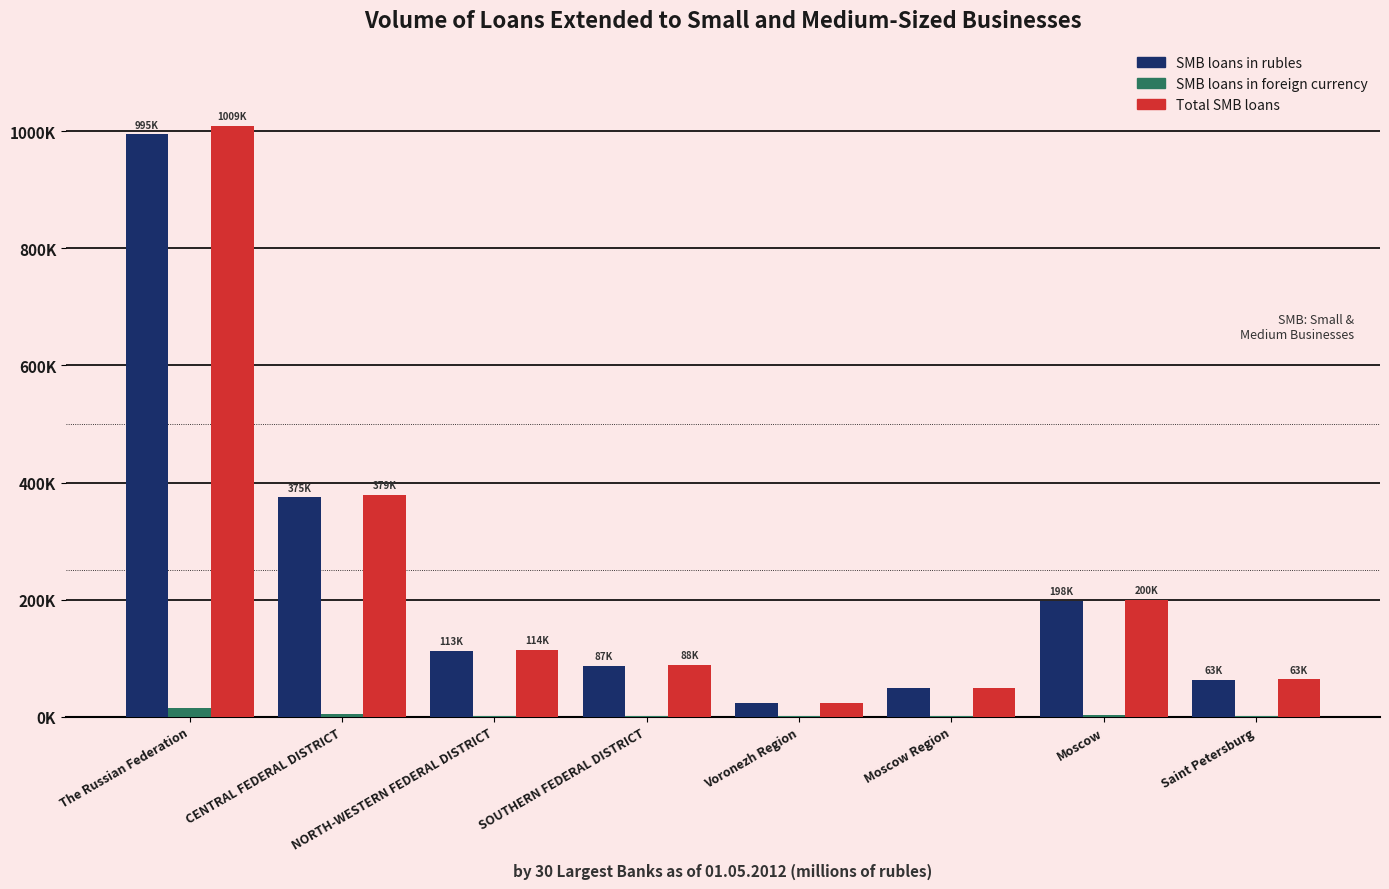

What is the difference between the Total SMB loans values at The Russian Federation and CENTRAL FEDERAL DISTRICT?

630667